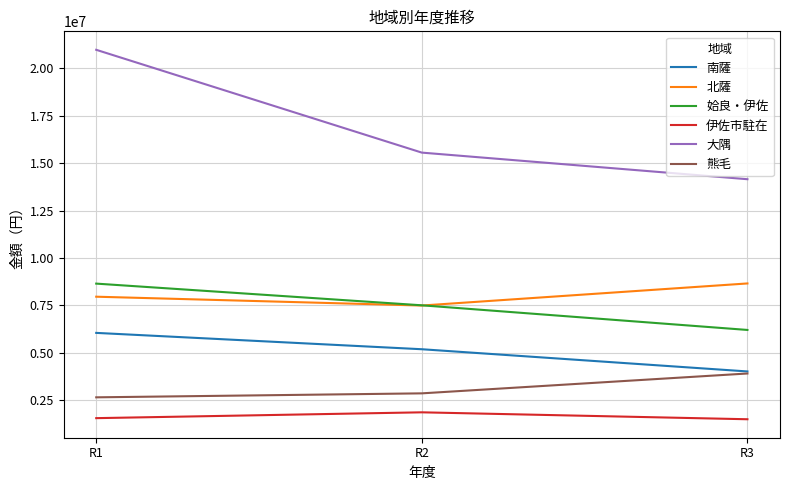

Which series has the largest range (max minus min)?

大隅